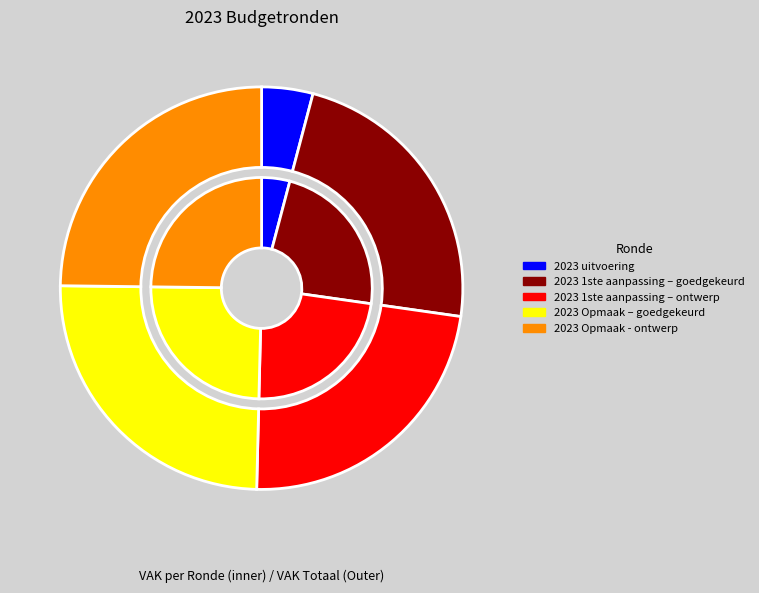

True or false: 2023 uitvoering accounts for 4% of the total.

True